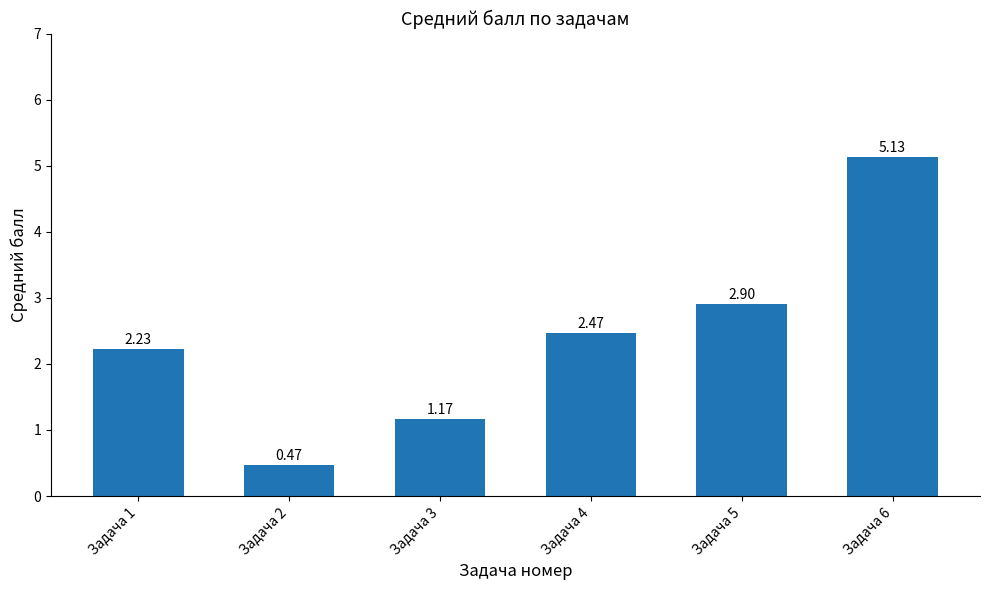

Does the chart contain any negative values?

No